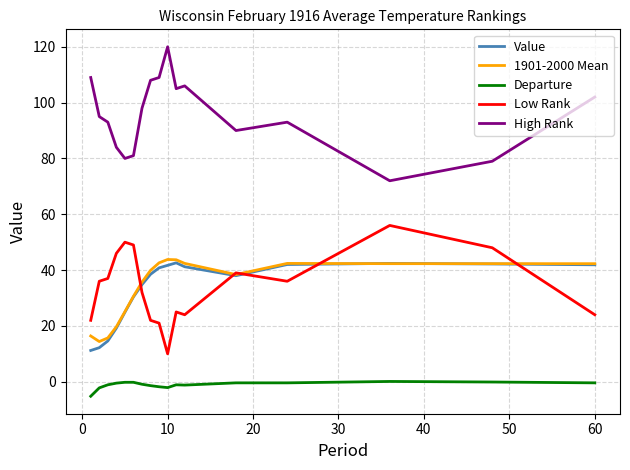

What is the smallest value displayed?

-5.2